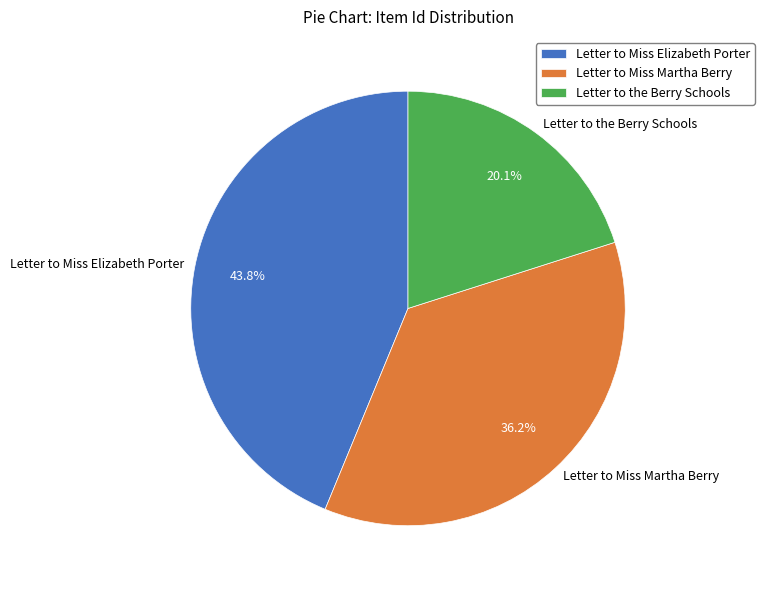

Which category has the smallest portion of the pie?

Letter to the Berry Schools